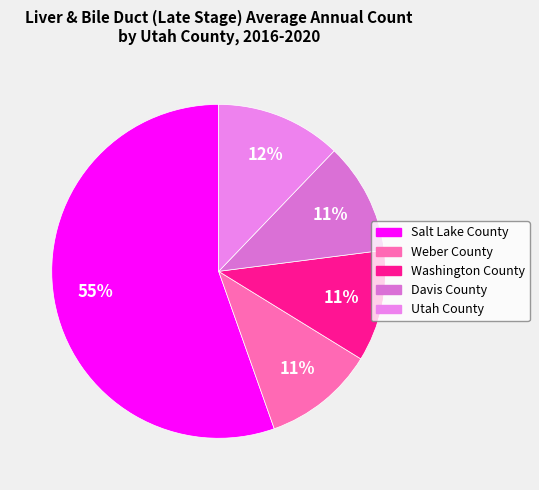

Combined, what portion of the pie is Salt Lake County and Washington County?

66.2%